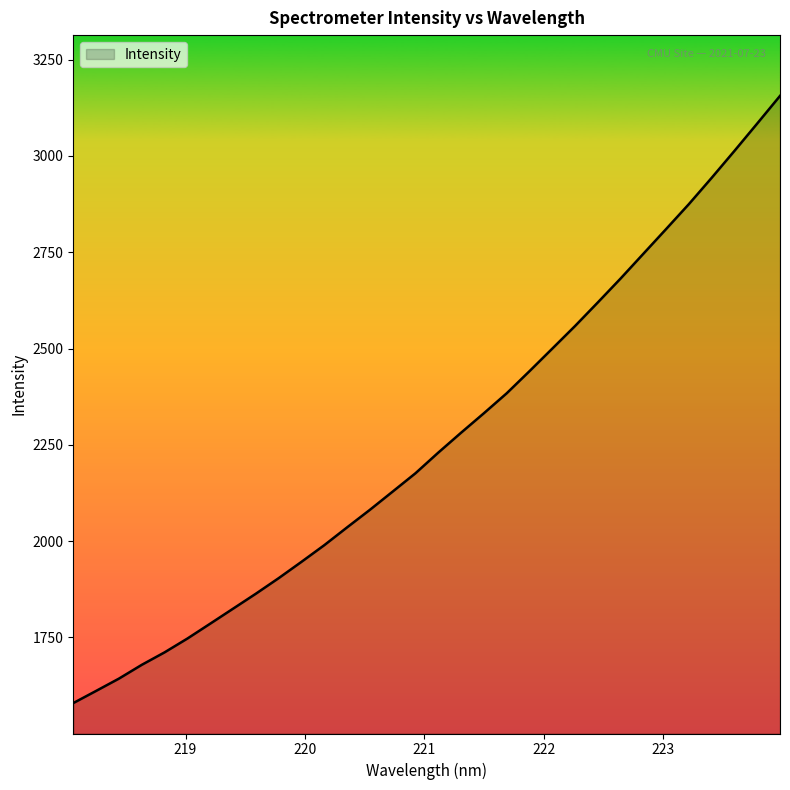

What is the difference between the maximum and second lowest values?

1544.5